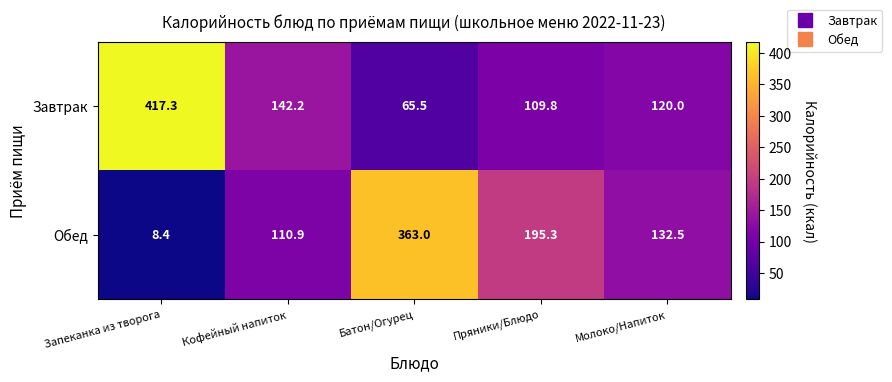

Reading left to right, transcribe all the data shown in this chart.

Завтрак: 417.3	142.2	65.5	109.8	120.0
Обед: 8.4	110.9	363.0	195.3	132.5